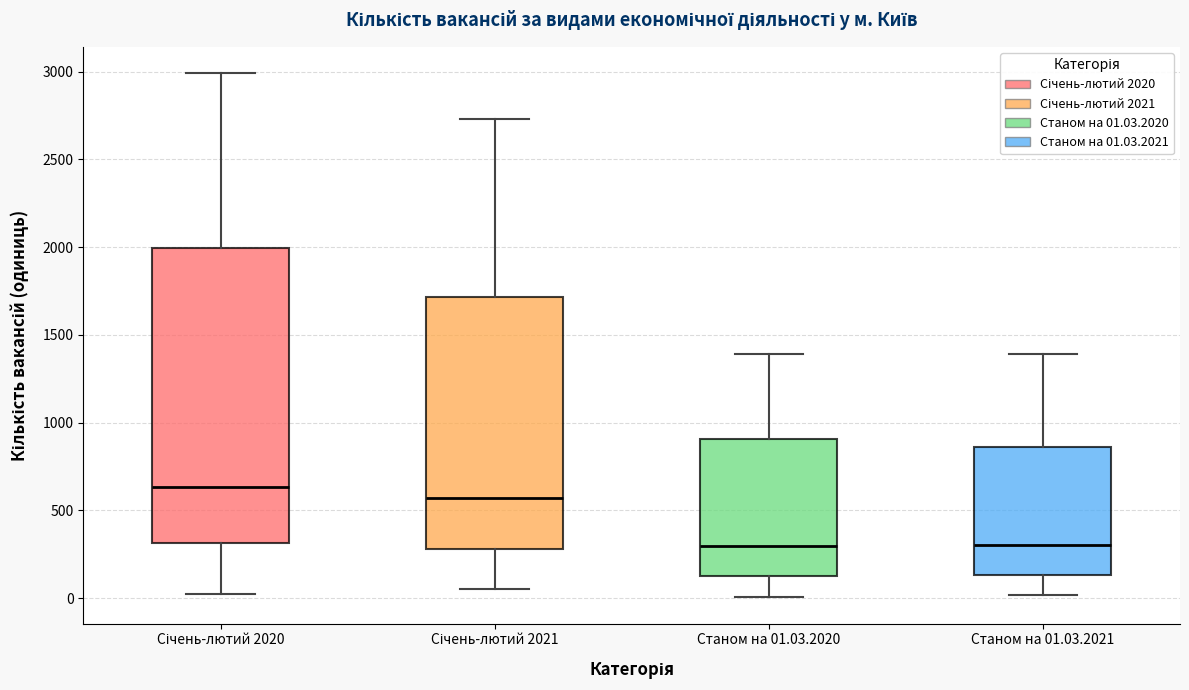

Where does the upper whisker of the box for Січень-лютий 2021 end on the y-axis? The values are not printed on the chart, so give them approximately, as read against the axis.

2750